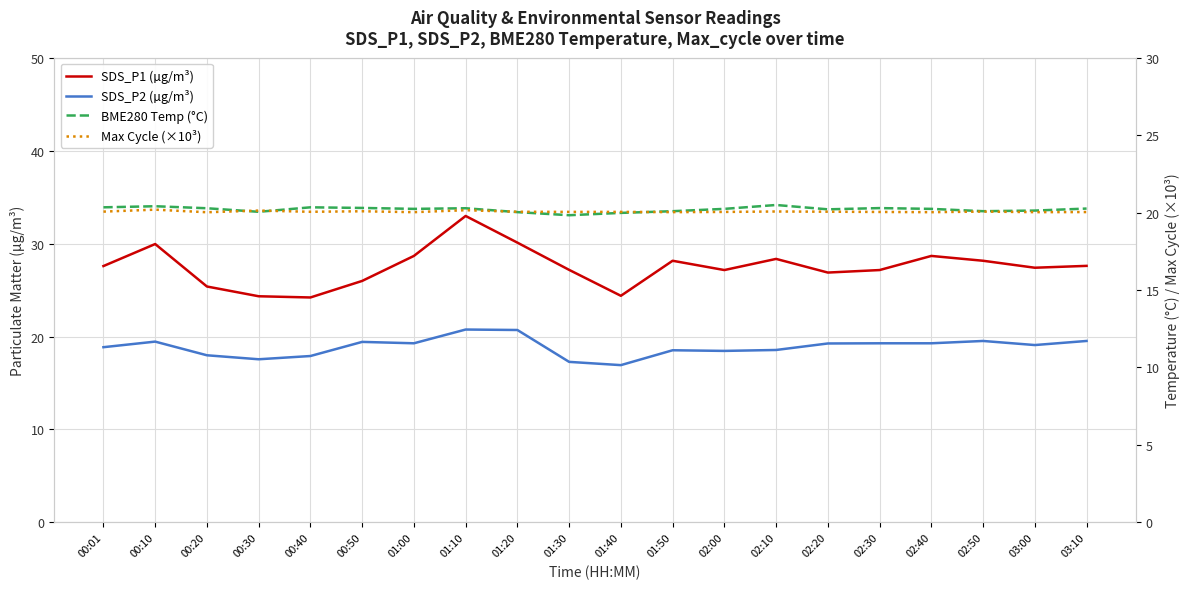

What position from the right is 03:00?

2